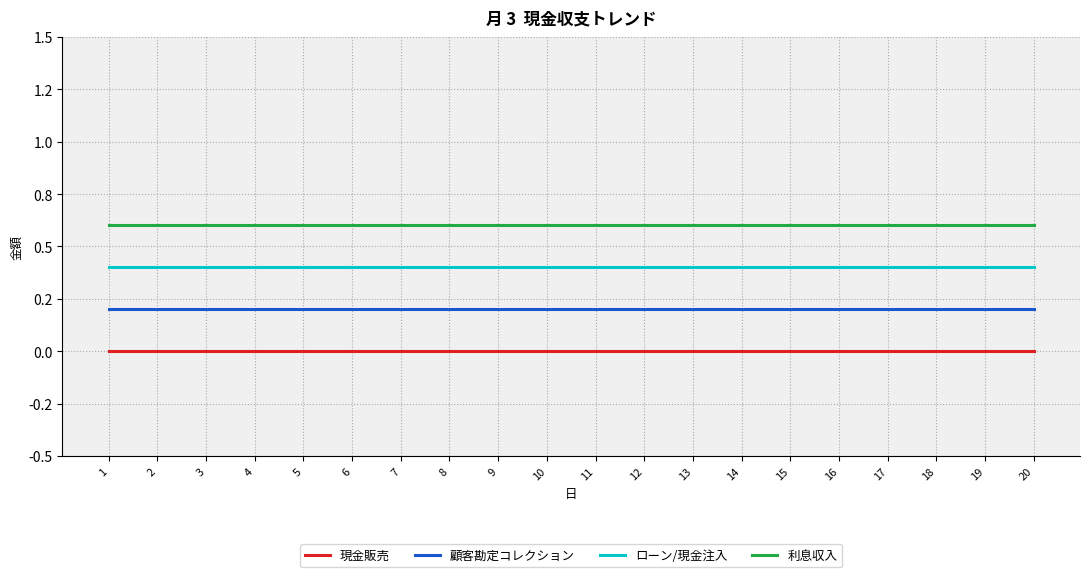

Which has a higher value, 16 or 8?

16